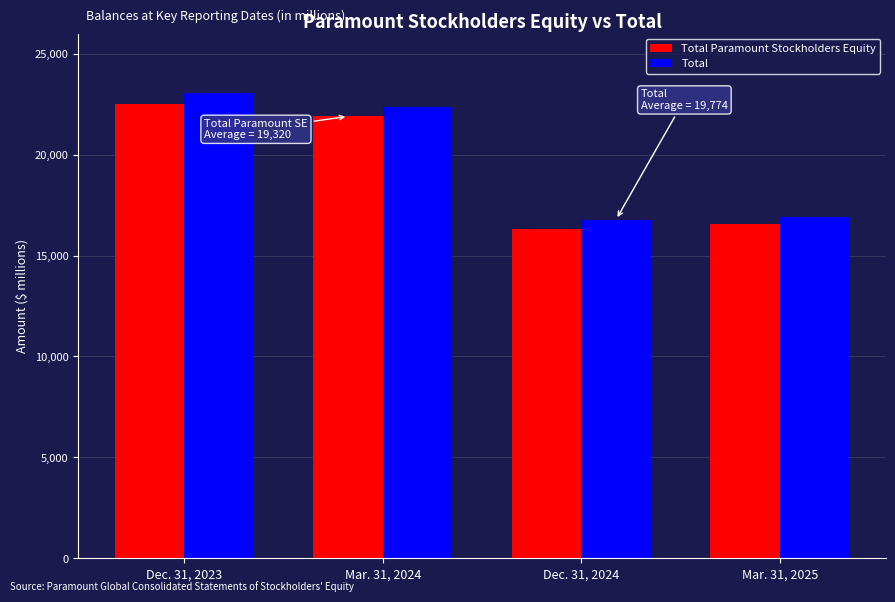

What is the maximum value shown in the chart?

23050